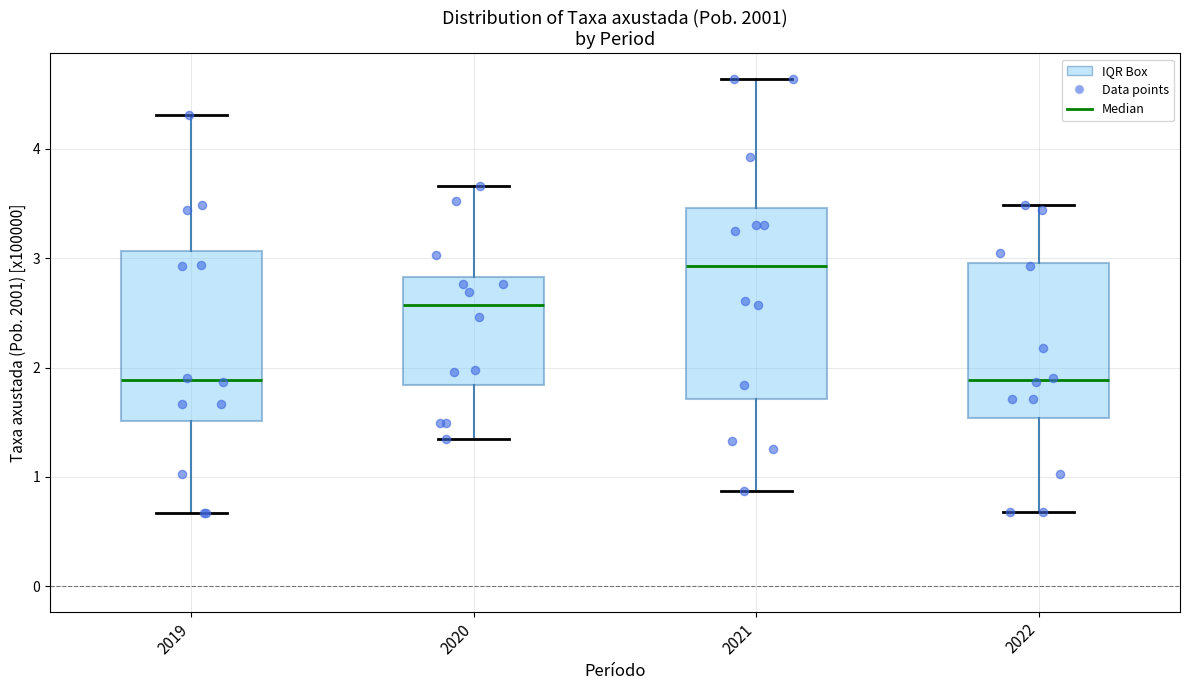

Reading left to right, read every box against the y-axis: the position of its median line, the range the box covers, and the ends of its whiskers. The values are not printed on the chart, so give them approximately, as read against the axis.

2019: median 1.9, box 1.5 to 3.1, whiskers 0.7 to 4.3
2020: median 2.6, box 1.8 to 2.8, whiskers 1.4 to 3.7
2021: median 2.9, box 1.7 to 3.5, whiskers 0.9 to 4.6
2022: median 1.9, box 1.5 to 3.0, whiskers 0.7 to 3.5